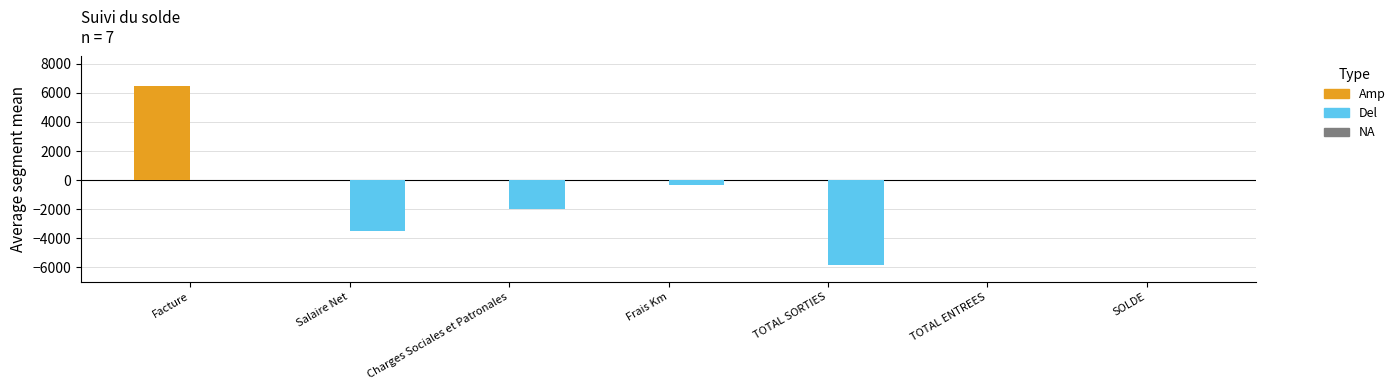

At which category is the sum across all series the highest?

Facture